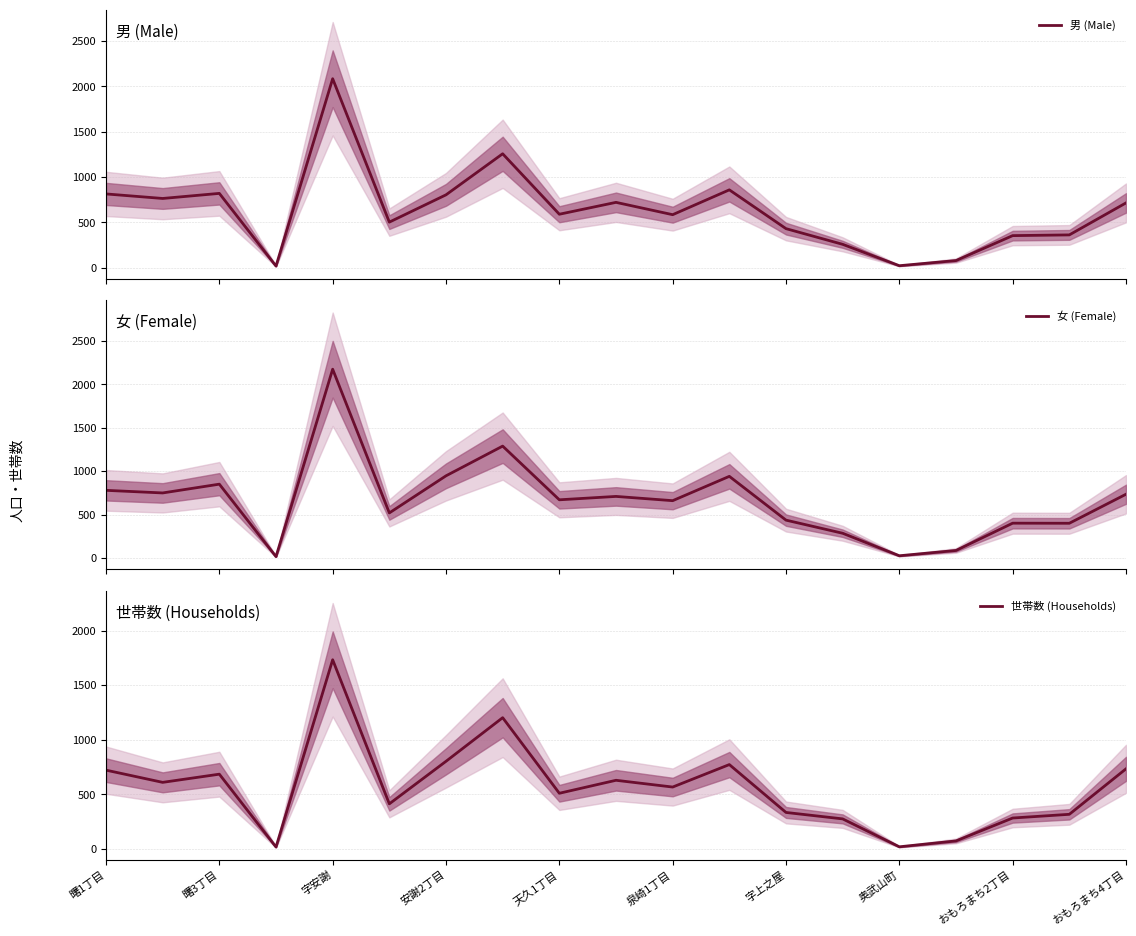

What is the lowest value of the 女 (Female) series?

17